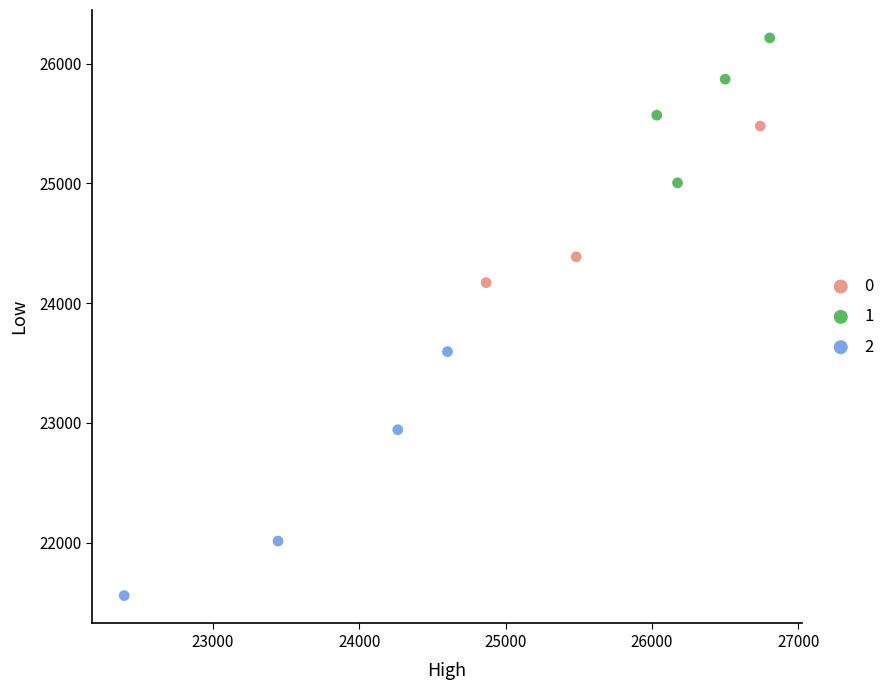

What are all the series names shown in the legend?

0, 1, 2